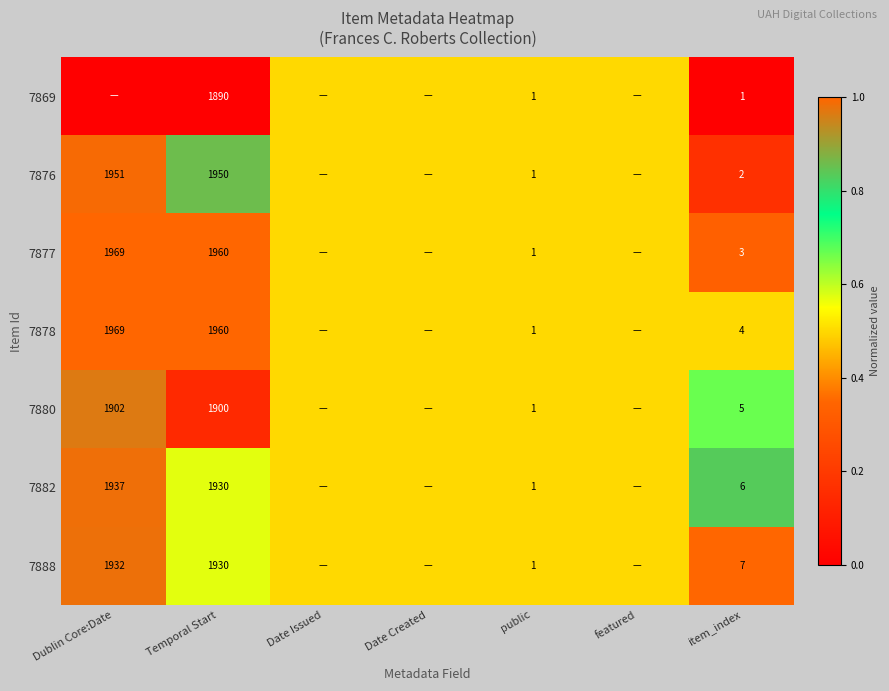

At item_index, list the series in order from largest to smallest.

7888, 7882, 7880, 7878, 7877, 7876, 7869